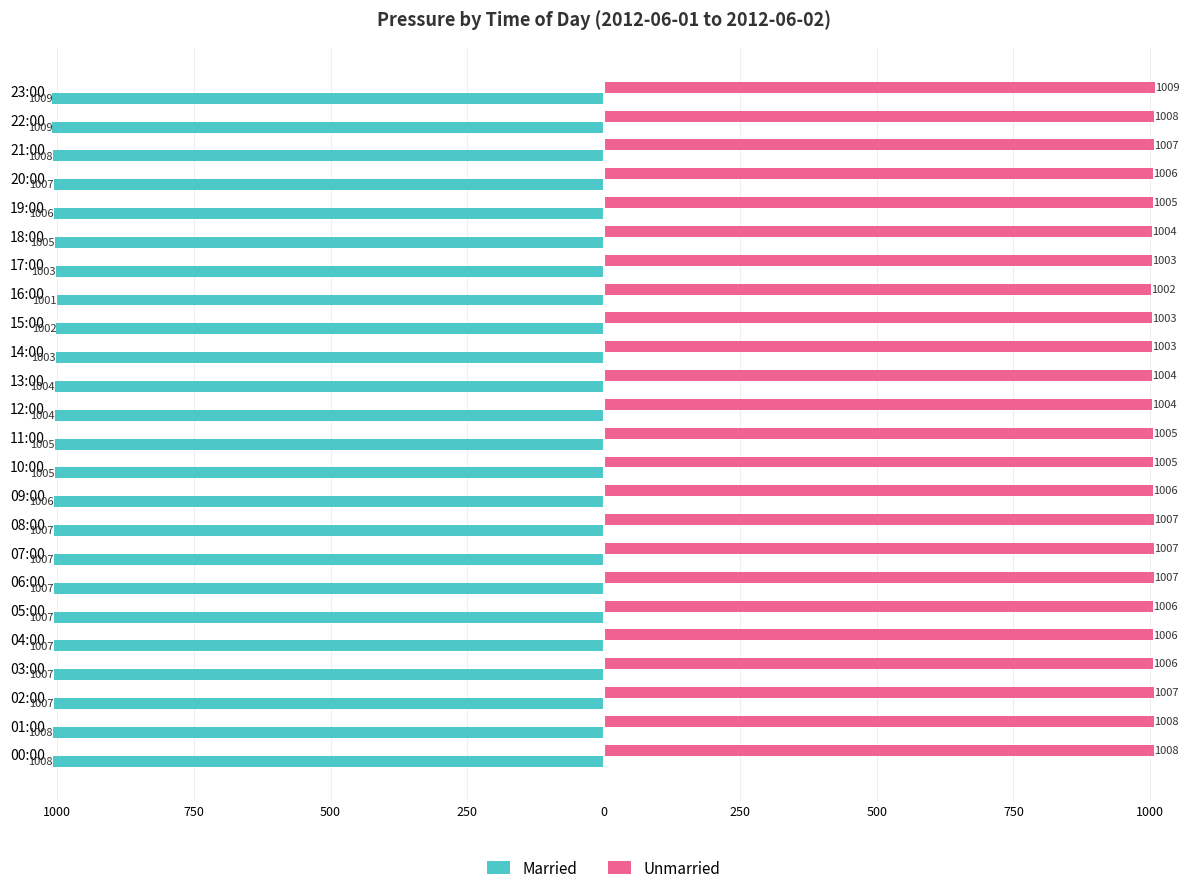

Reading right to left, extract all data points from this chart.

Married: -1009	-1009	-1008	-1007	-1006	-1005	-1003	-1001	-1002	-1003	-1004	-1004	-1005	-1005	-1006	-1007	-1007	-1007	-1007	-1007	-1007	-1007	-1008	-1008
Unmarried: 1009	1008	1007	1006	1005	1004	1003	1002	1003	1003	1004	1004	1005	1005	1006	1007	1007	1007	1006	1006	1006	1007	1008	1008